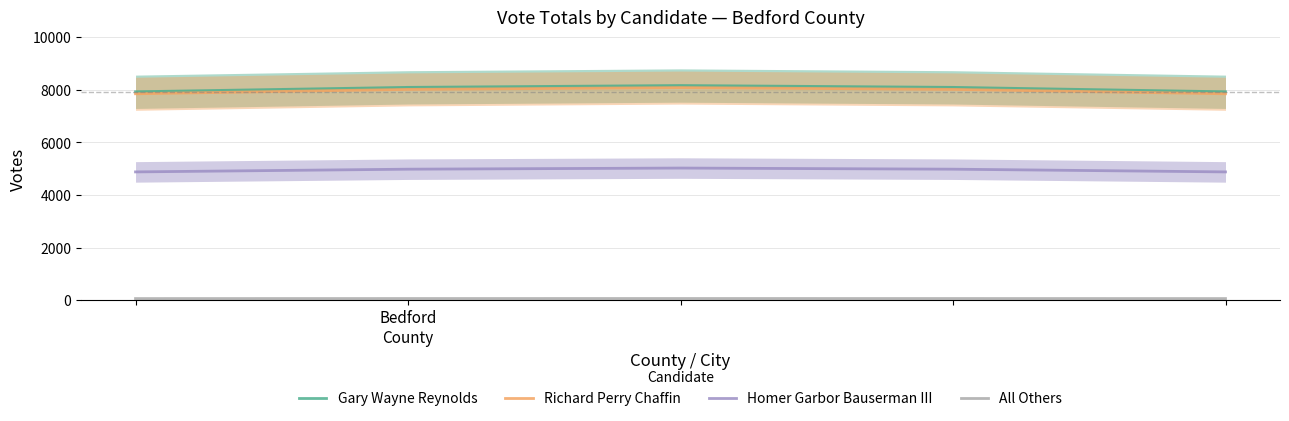

Reading left to right, what are all the values shown in this chart?

Gary Wayne Reynolds: 7927.0	8095.2	8164.8	8095.2	7927.0
Richard Perry Chaffin: 7851.0	8017.5	8086.5	8017.5	7851.0
Homer Garbor Bauserman III: 4879.0	4982.5	5025.4	4982.5	4879.0
All Others: 61.0	62.3	62.8	62.3	61.0